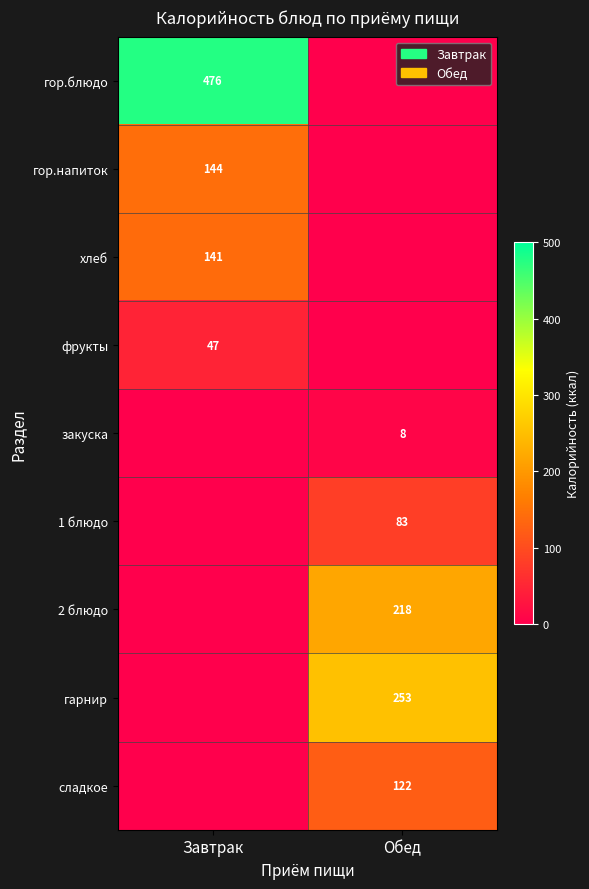

At how many categories does at least one series exceed 339?

1